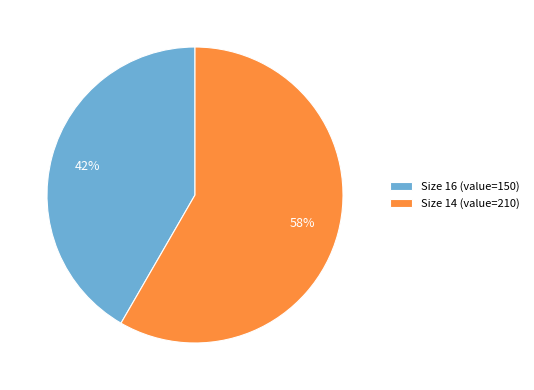

To the nearest percent, what percentage of the pie is Size 14 (value=210)?

58%